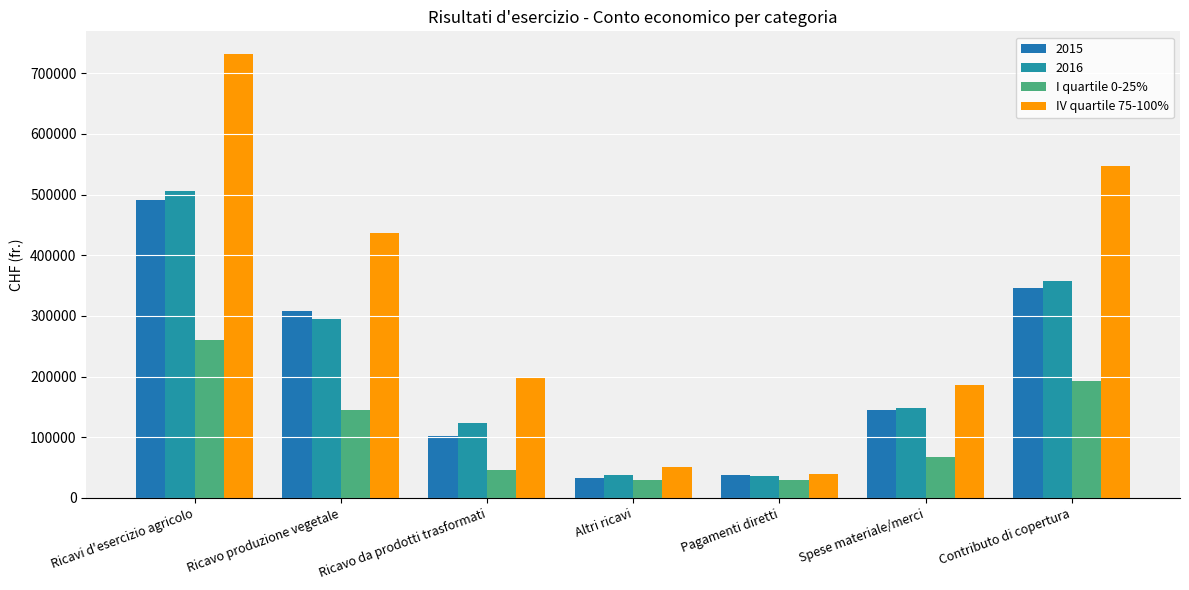

Is it true that I quartile 0-25% equals 46788 at Ricavo da prodotti trasformati?

True